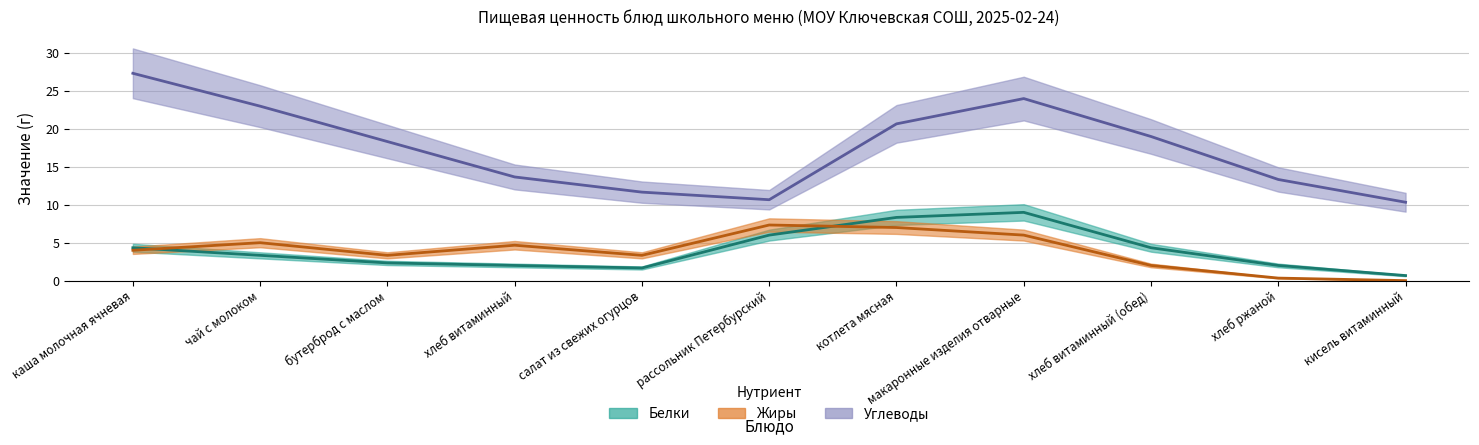

Which series has the largest range (max minus min)?

Углеводы